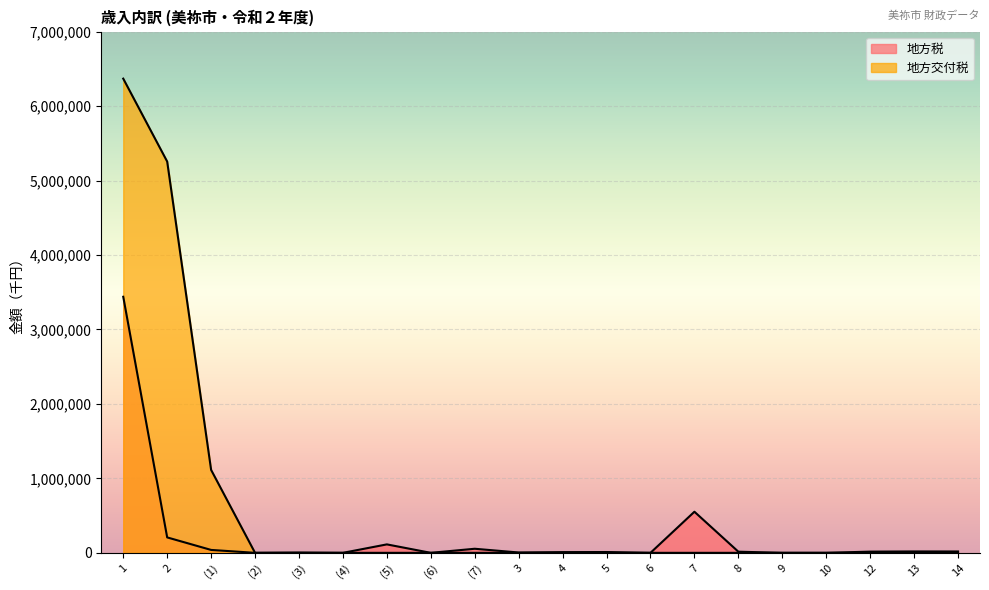

Count the number of data series in this chart.

2